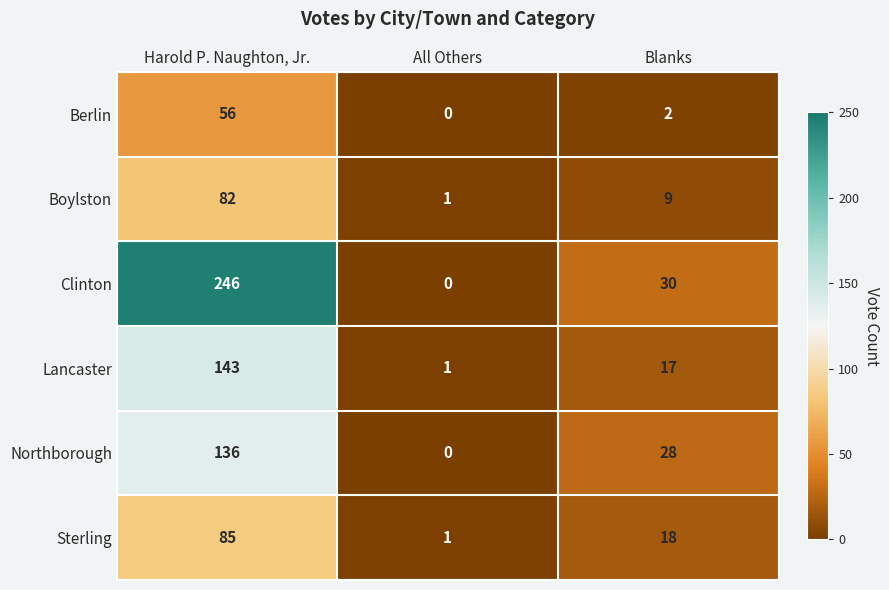

Rank the series by their maximum value, from highest to lowest.

Clinton, Lancaster, Northborough, Sterling, Boylston, Berlin